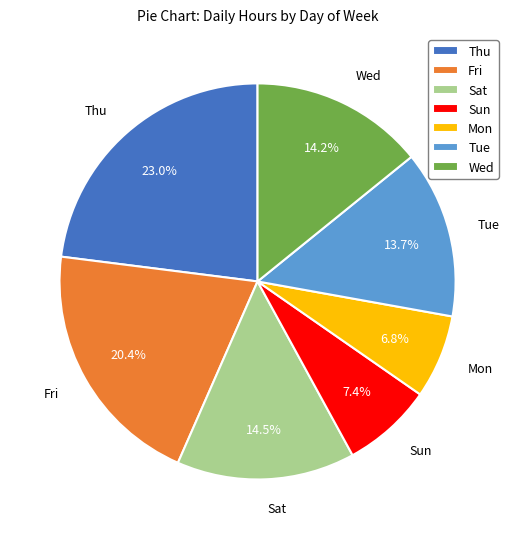

How many segments does this pie chart have?

7